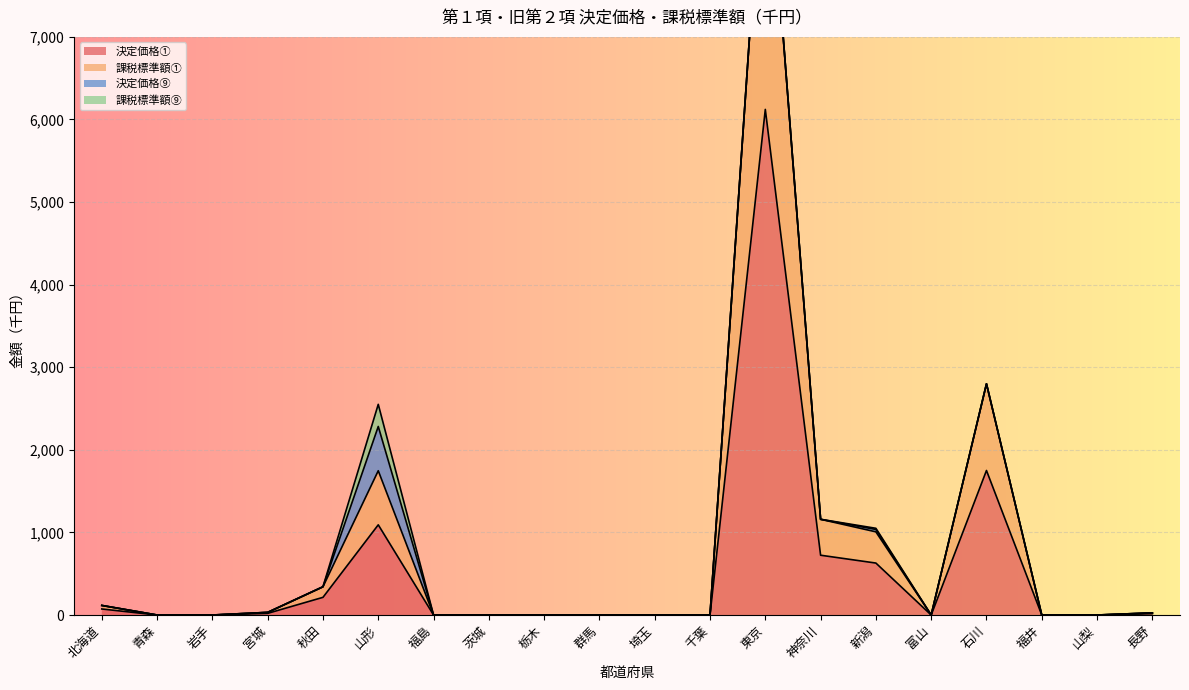

Is it true that 決定価格① equals 1951 at 山形?

False